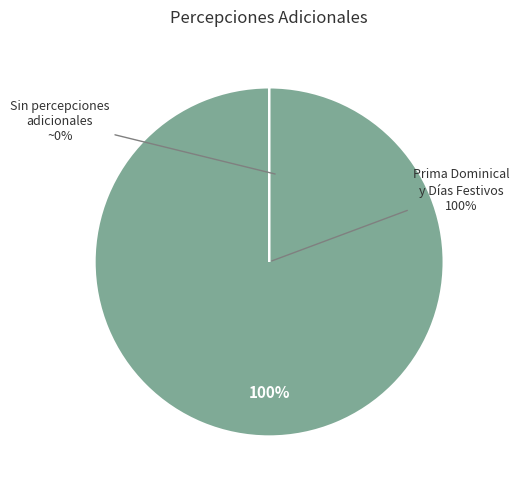

Is it true that Prima Dominical y Días Festivos/Descanso is 87% of the pie?

False